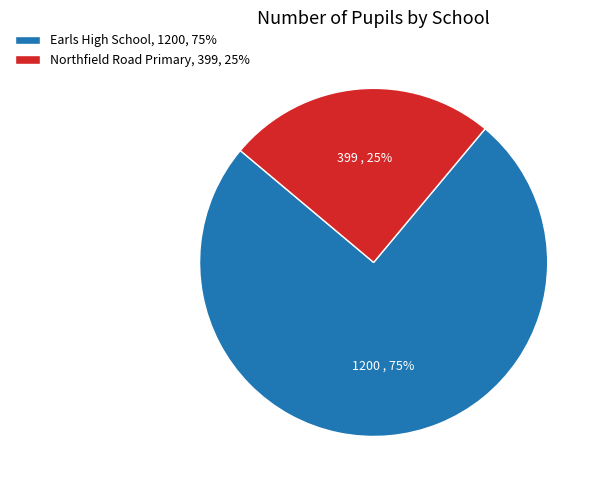

How many segments does this pie chart have?

2